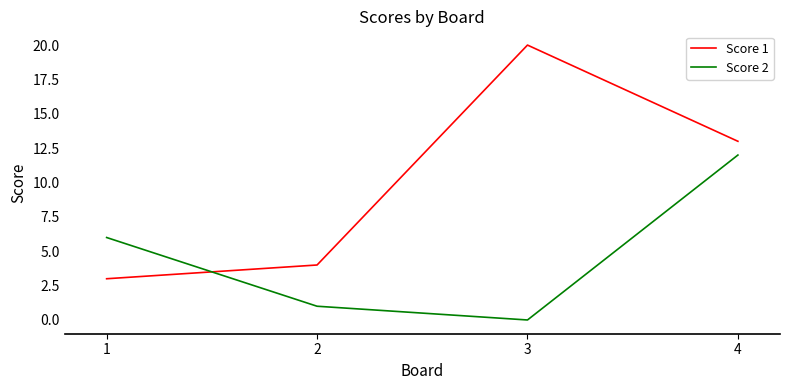

What is the difference between the highest and lowest values at 1?

3